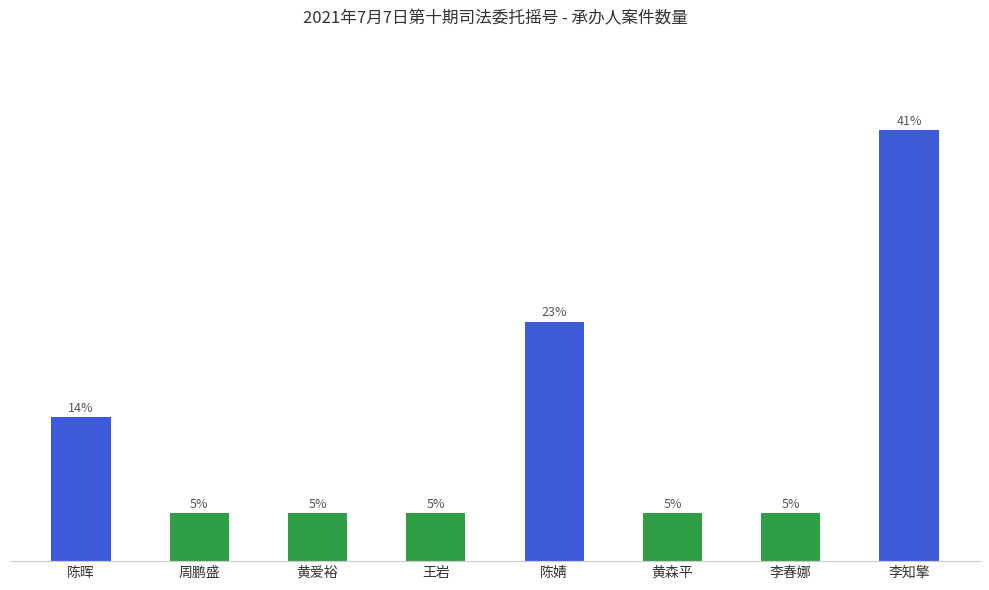

What is the label of the 8th bar from the left?

李知擎